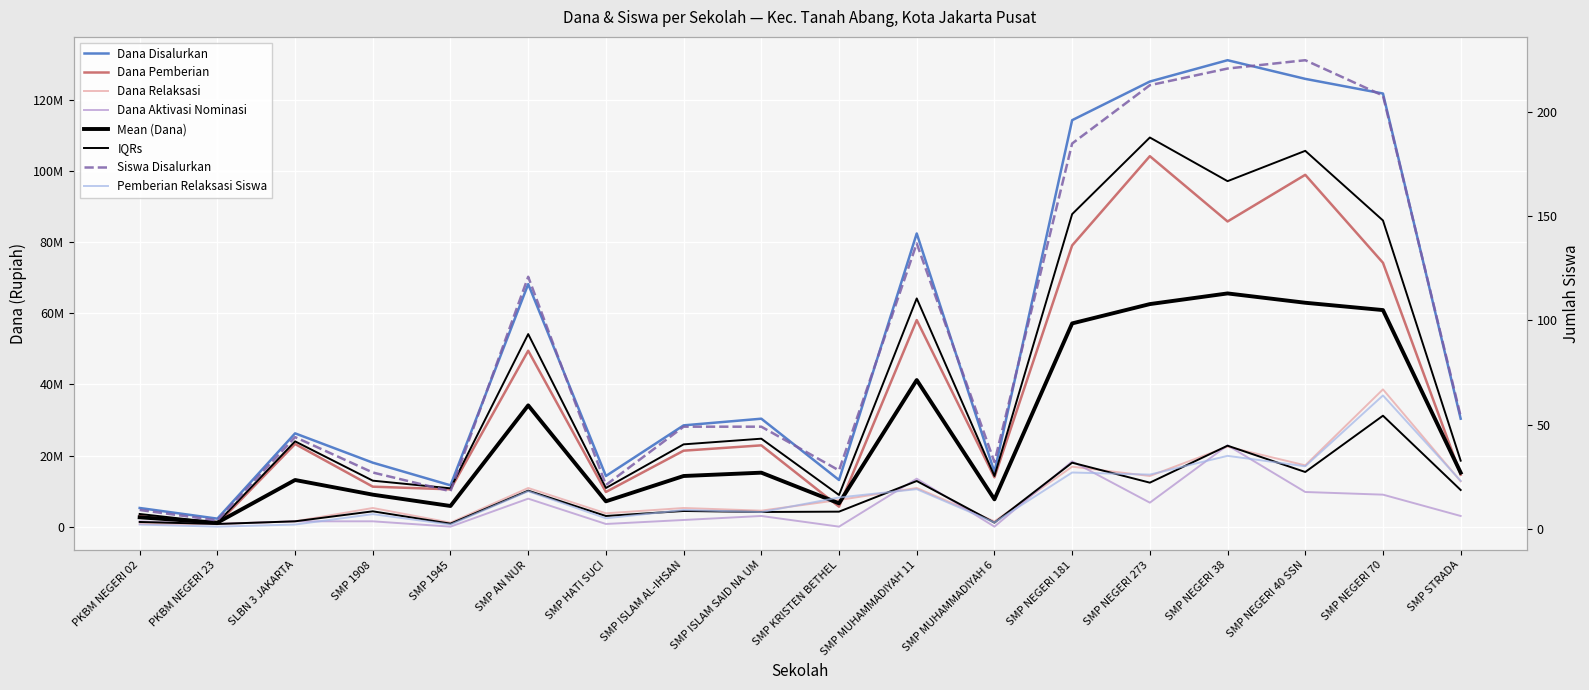

How many interior local valleys does the Dana Relaksasi series have?

6